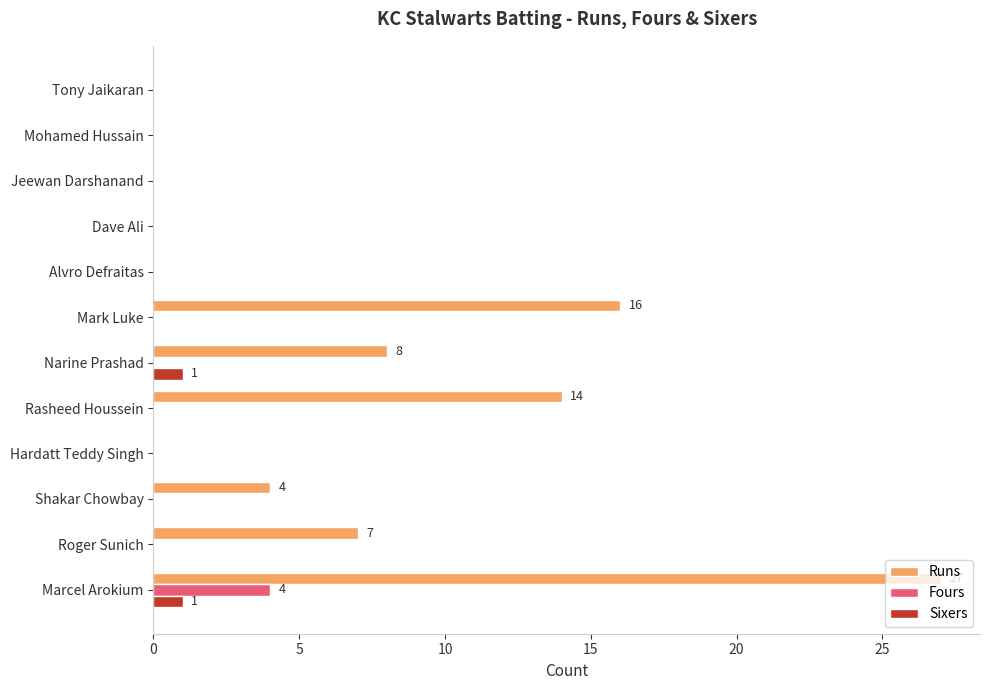

Is it true that Sixers equals 0 at Mark Luke?

True